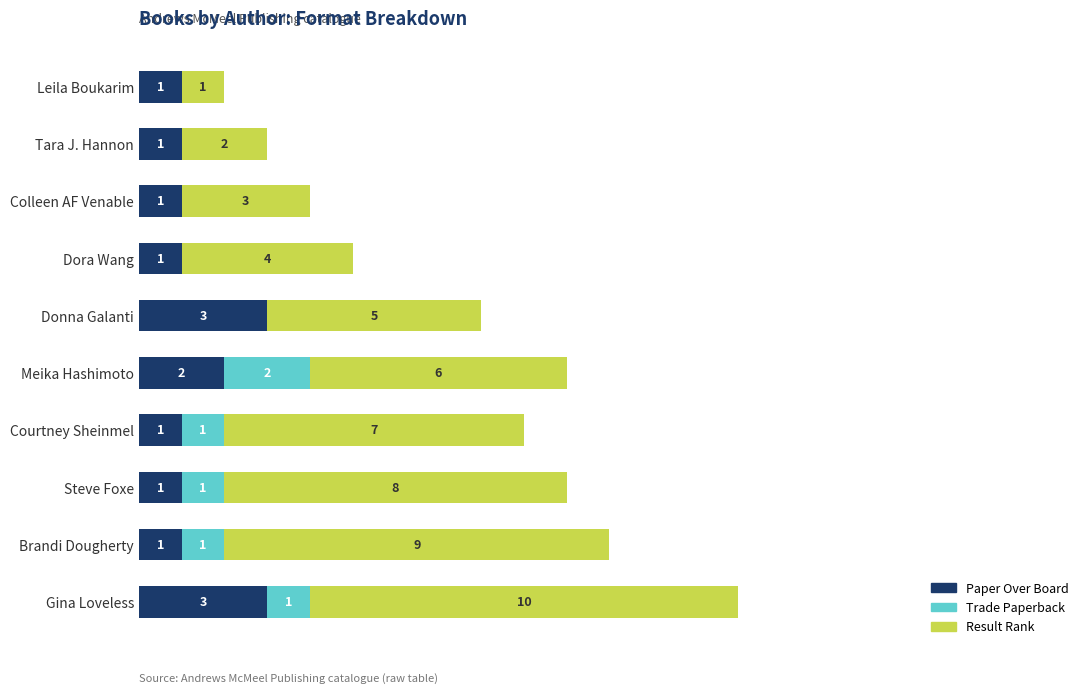

At which category is the sum across all series the highest?

Gina Loveless